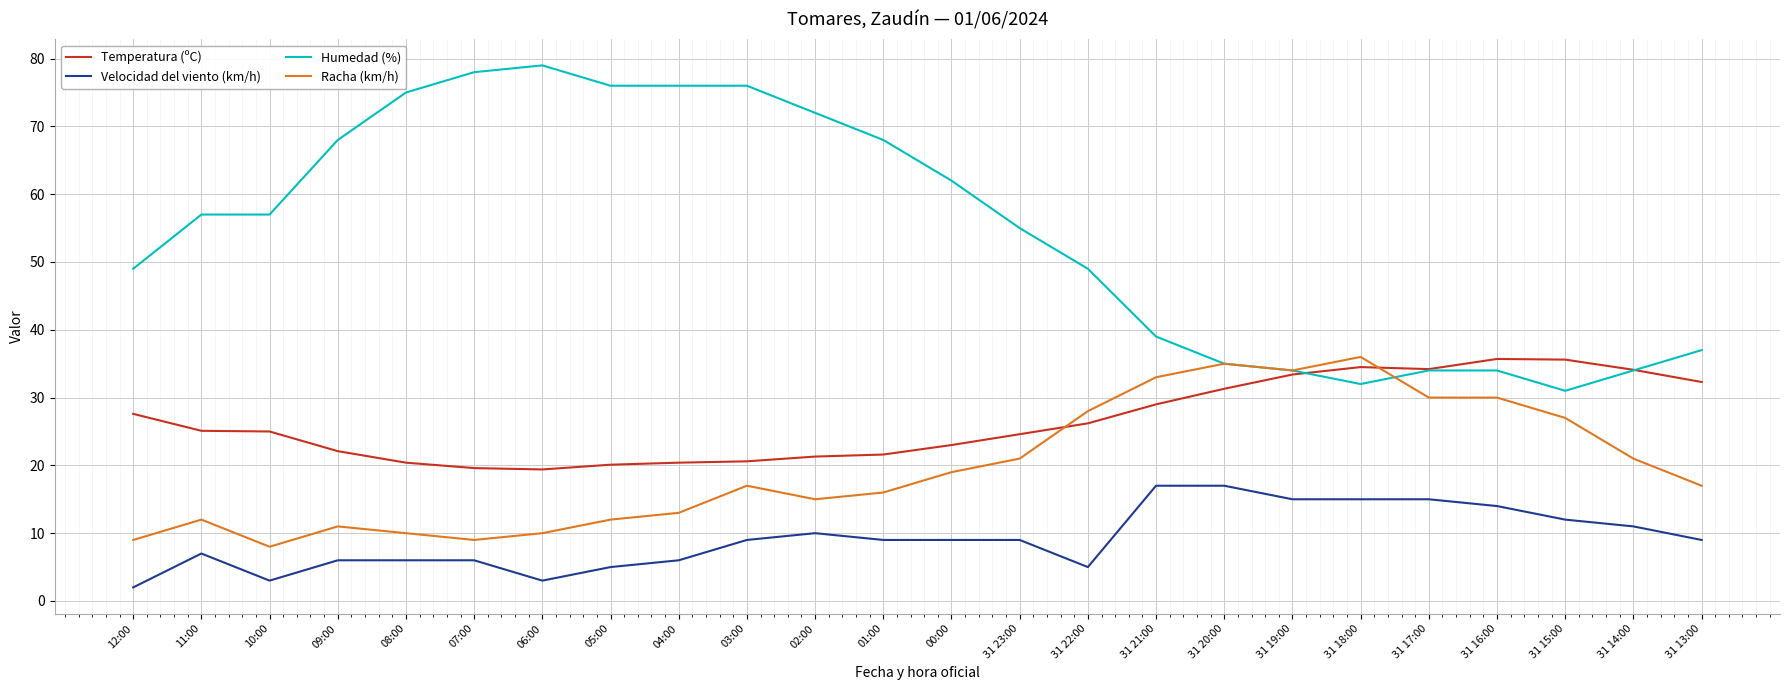

The Temperatura (ºC) series shows 25.1 at 11:00. True or false?

True